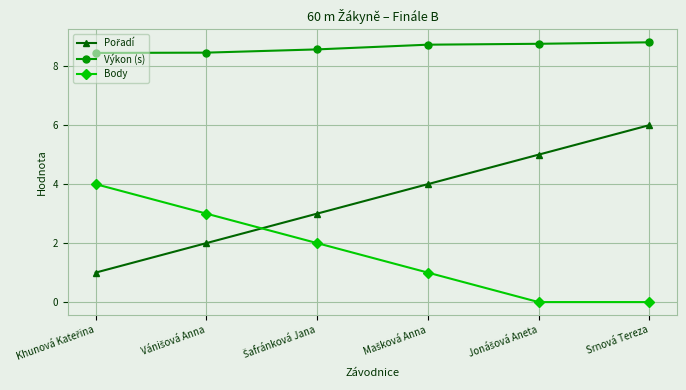

Count the Výkon (s) values in the range 8 to 9.

6